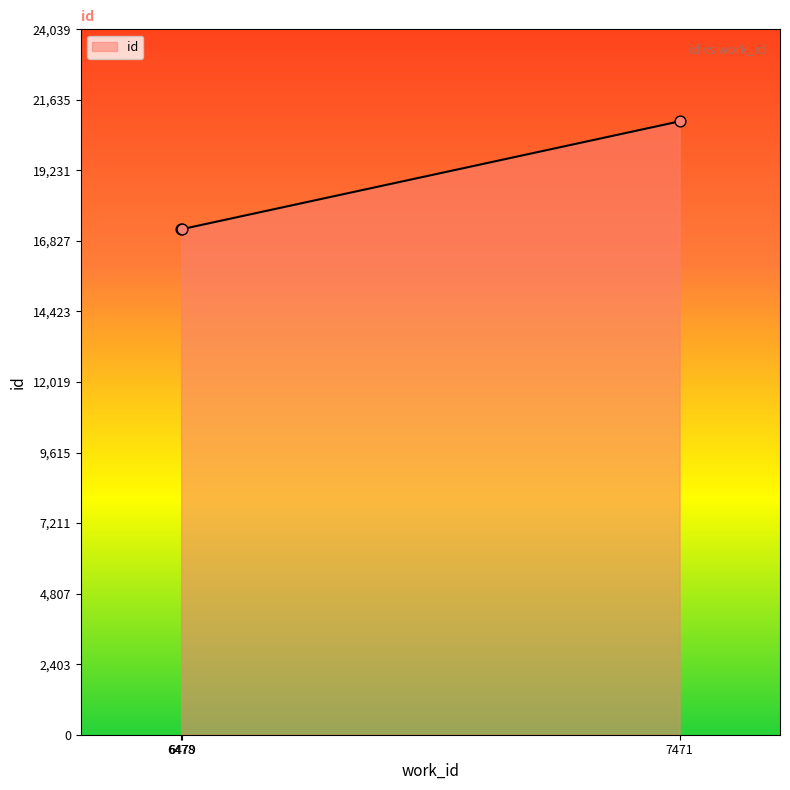

What is the ratio of the value at 7471 to the value at 6479?

1.2